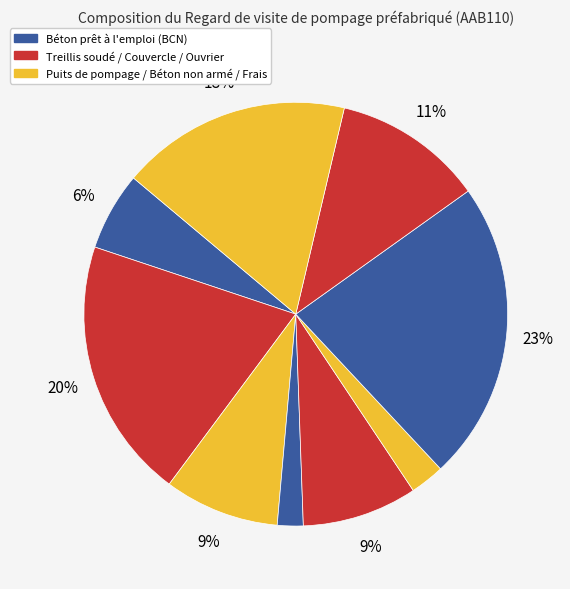

Count the number of slices in the pie.

9